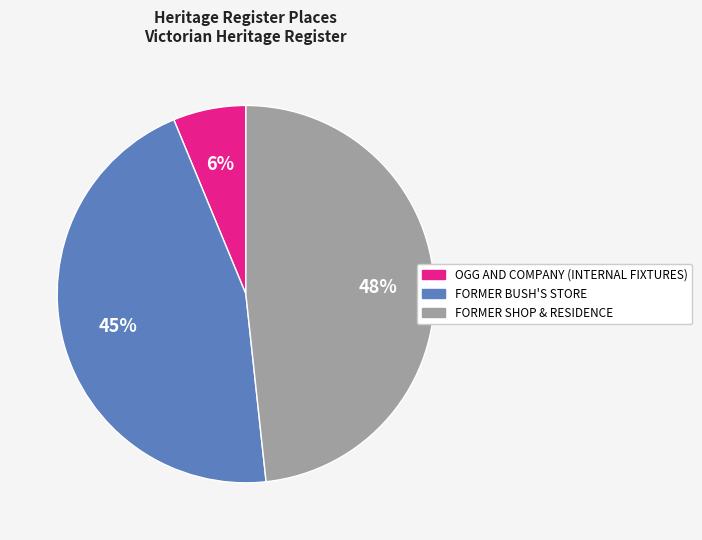

Do FORMER BUSH'S STORE and FORMER SHOP & RESIDENCE together represent more than half of the pie?

Yes